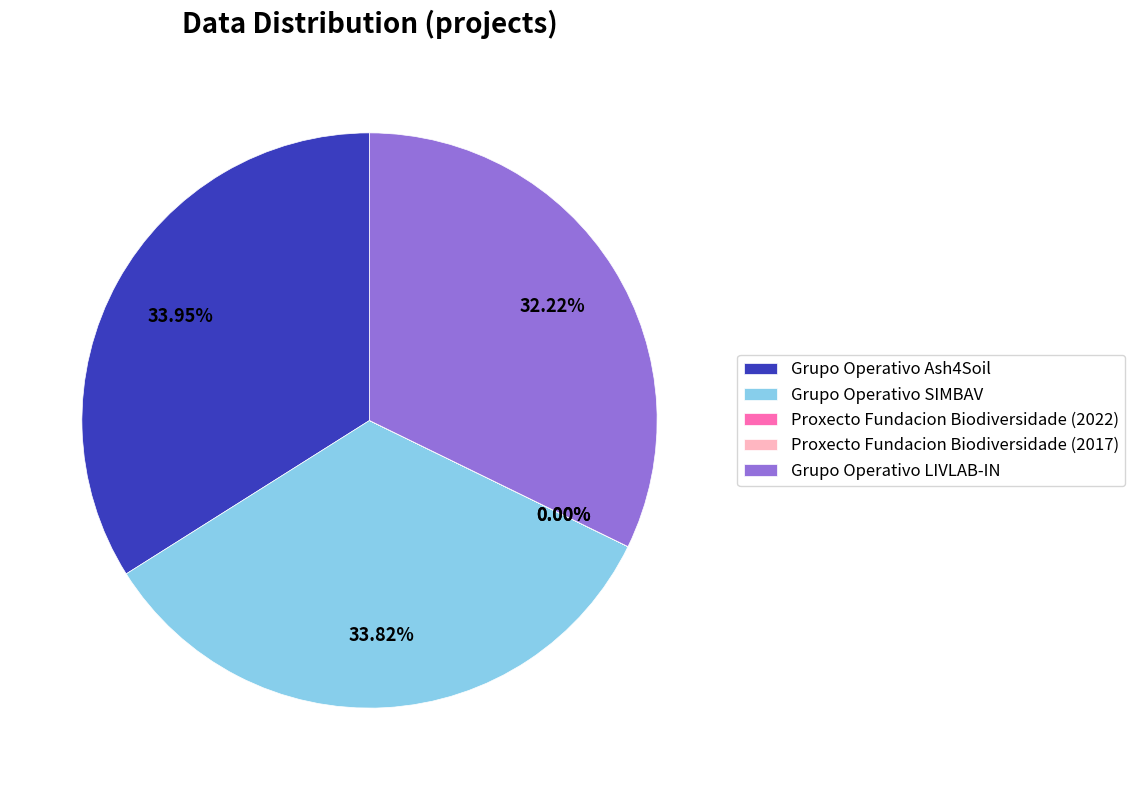

Is there a majority slice in this chart?

No